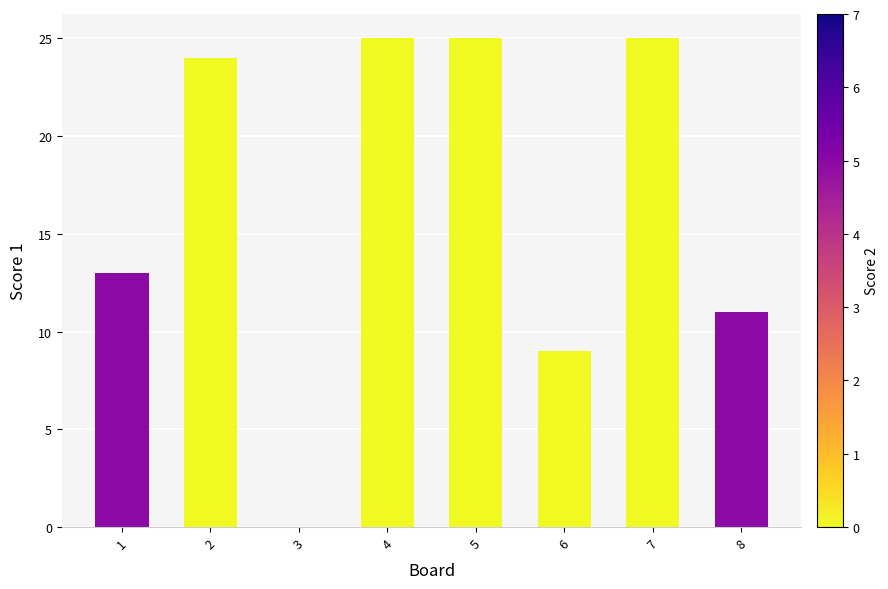

What is the change in value from 1 to 6?

-4